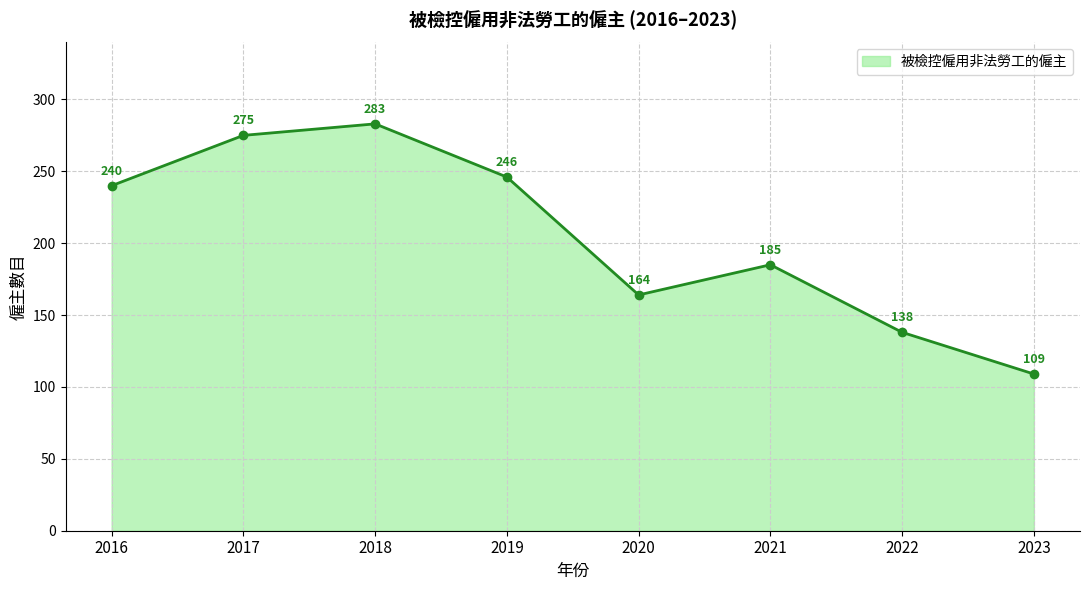

Where is the data nearest to the value 196?

2021